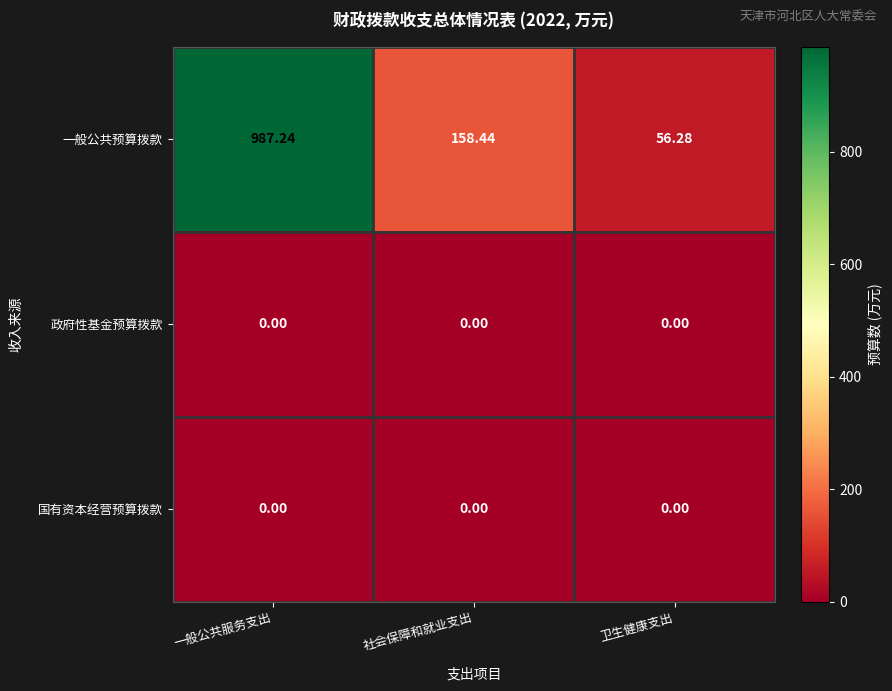

What is the maximum value shown in the chart?

987.2